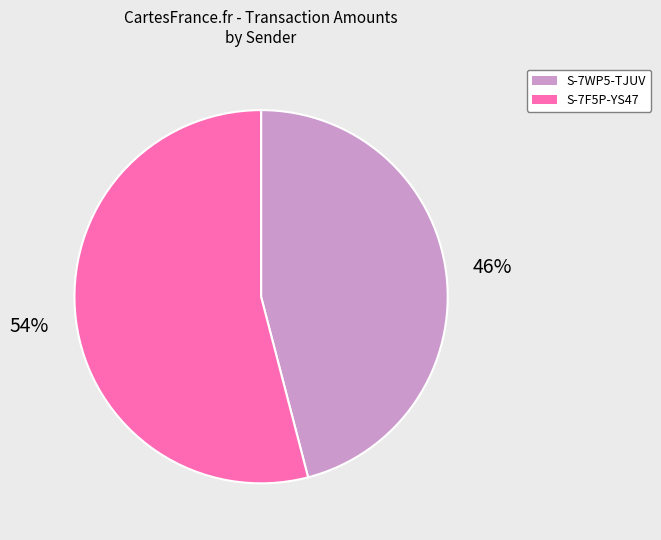

Is there any slice that represents more than half of the pie?

Yes